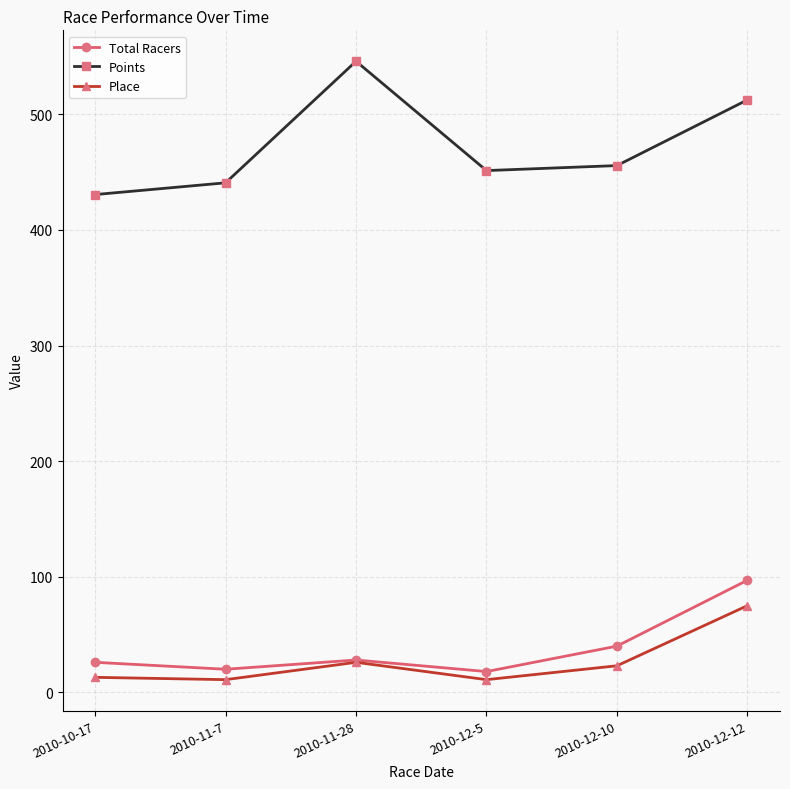

What are all the series names shown in the legend?

Total Racers, Points, Place